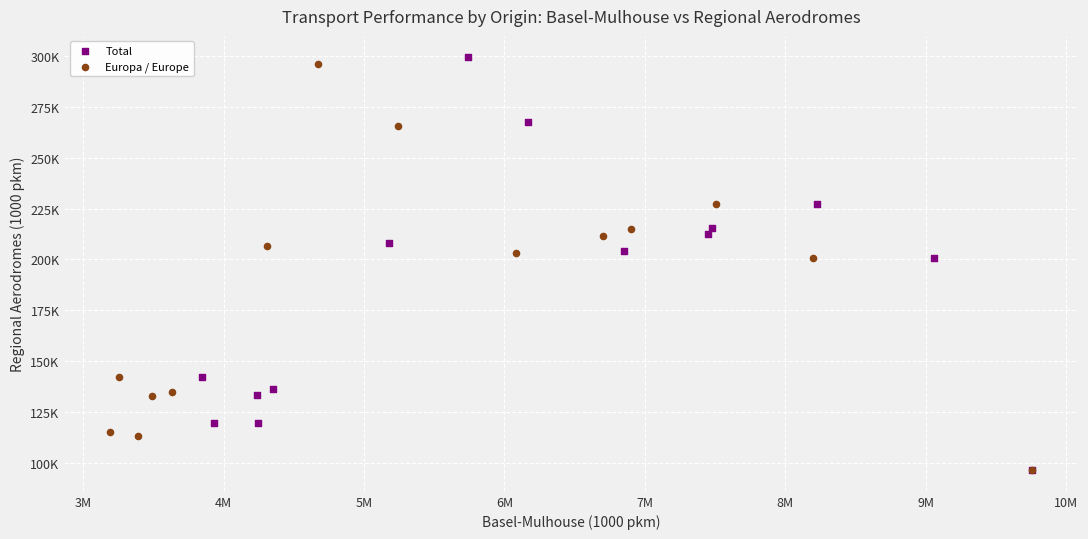

Which series has the largest Y range (max minus min)?

Total